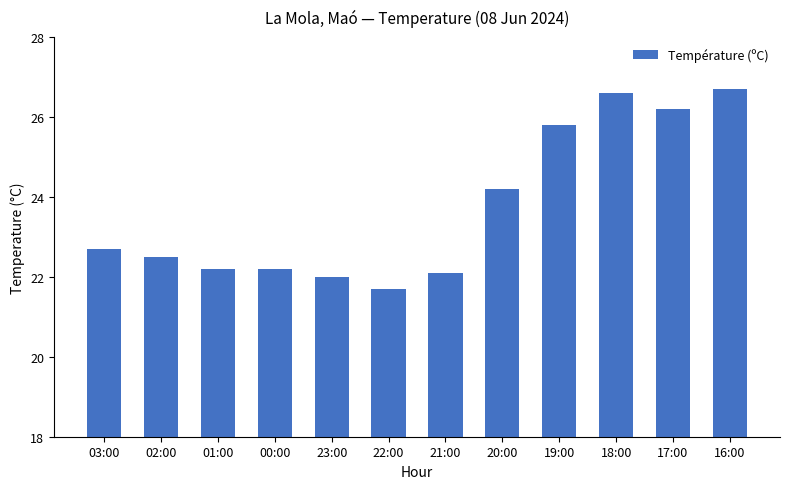

True or false: the data shows 22.0 at 23:00.

True